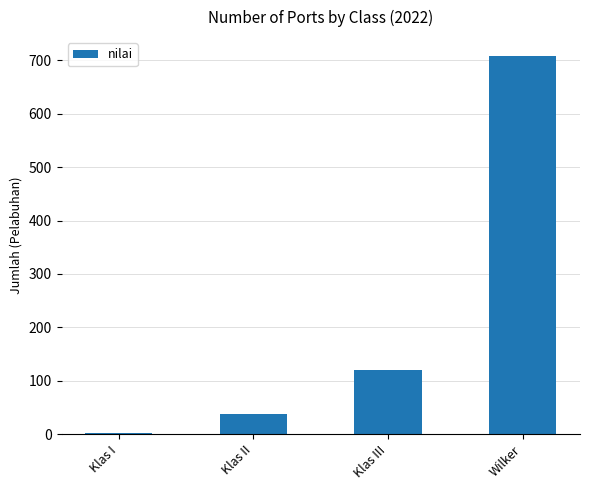

What is the label of the 1st bar from the right?

Wilker